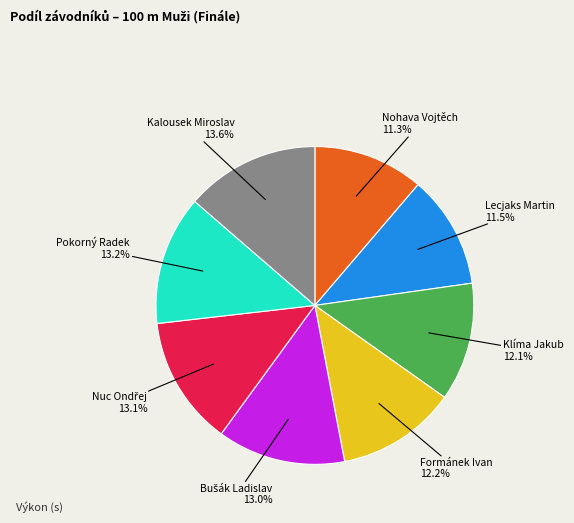

Is there any slice that represents more than half of the pie?

No